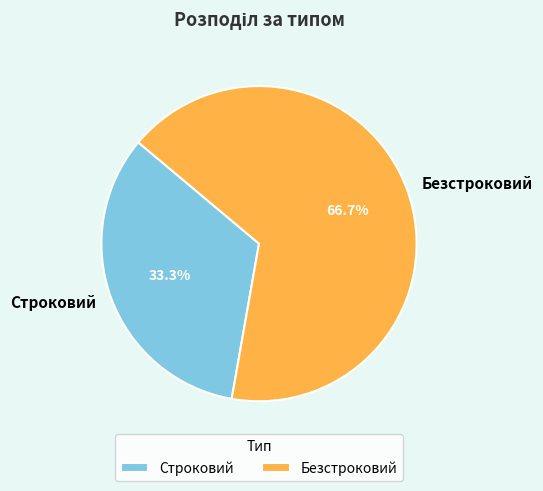

How many slices are in this pie chart?

2